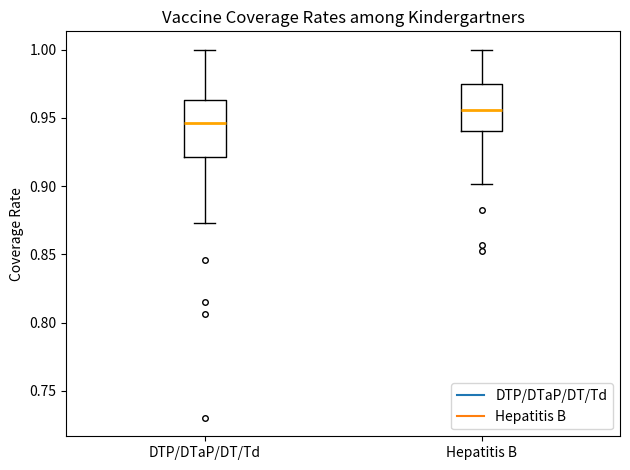

Reading left to right, transcribe this box plot: for each box, give where its median line is, the range the box spans, and where its two whiskers end, as read against the y-axis. The values are not printed on the chart, so give them approximately, as read against the axis.

DTP/DTaP/DT/Td: median 0.945, box 0.920 to 0.965, whiskers 0.875 to 1.000
Hepatitis B: median 0.955, box 0.940 to 0.975, whiskers 0.900 to 1.000